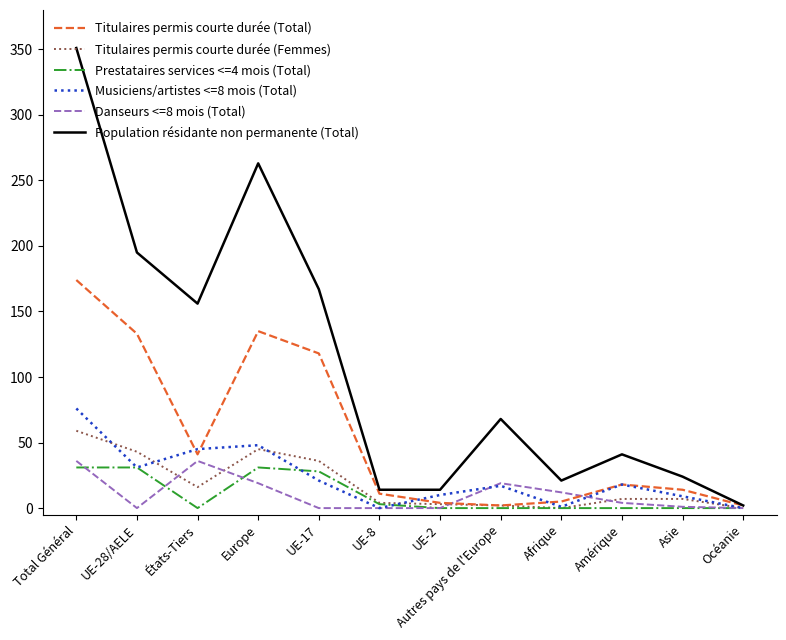

What is the highest value of the Titulaires permis courte durée (Femmes) series?

59